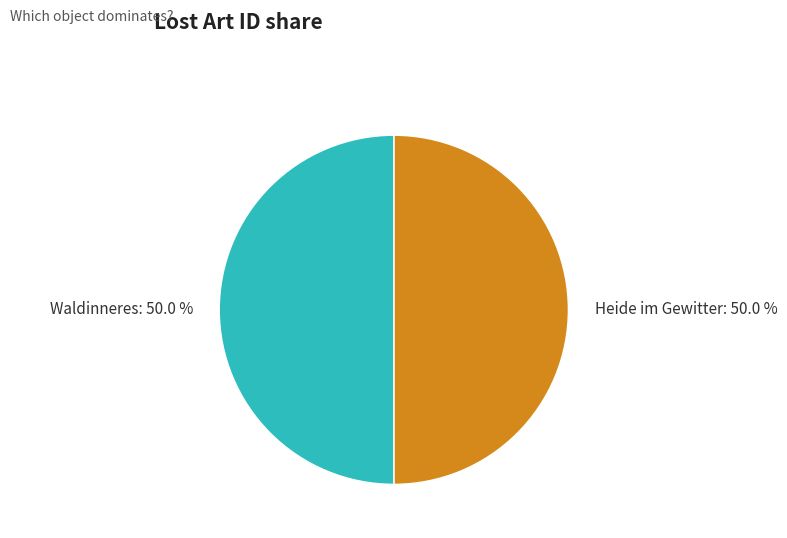

What is the ratio of the value at Heide im Gewitter: 50.0 % to the value at Waldinneres: 50.0 %?

1.0